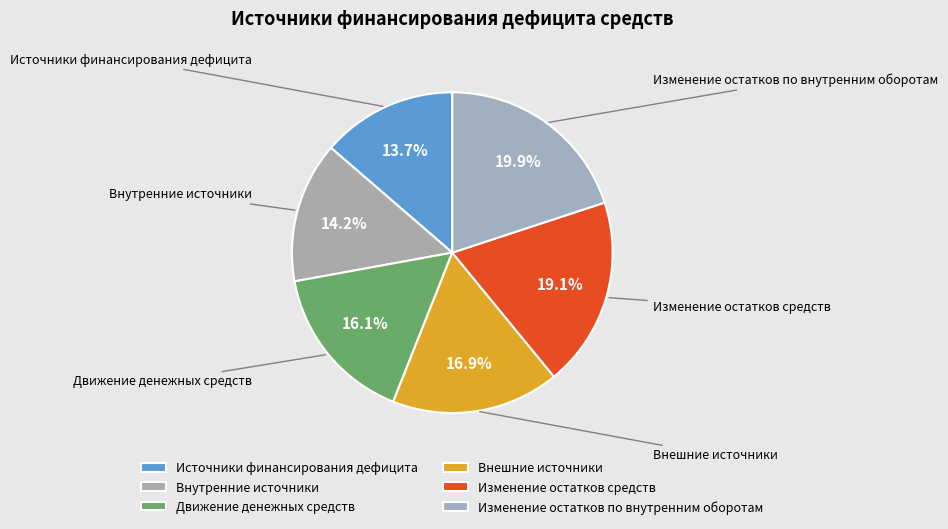

Do Внутренние источники and Изменение остатков средств together represent more than half of the pie?

No